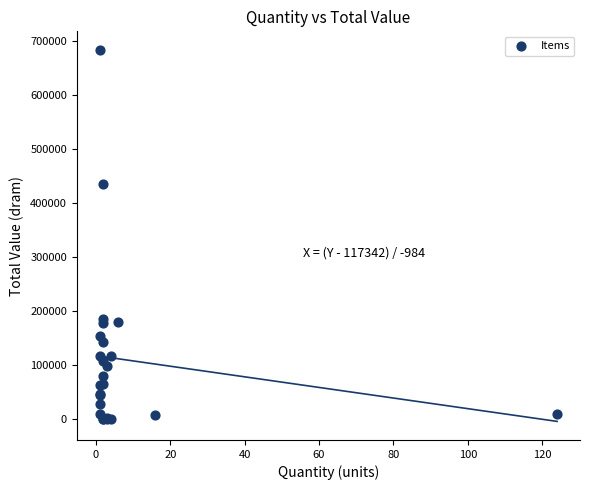

What Y value in the scatter plot is closest to 342077?

436000